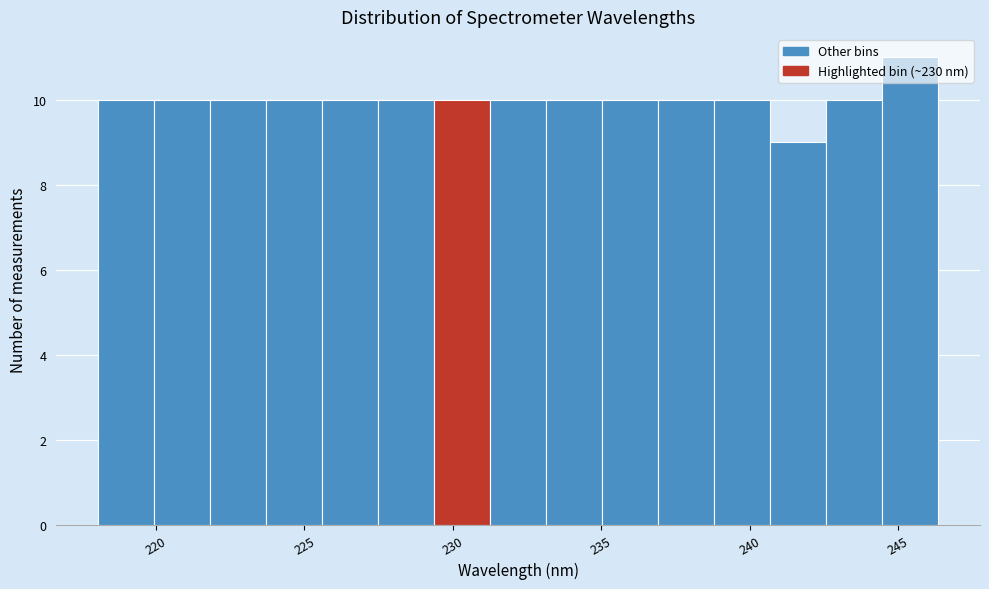

Read against the x-axis, roughly where is the centre of the tallest bar?

245.5